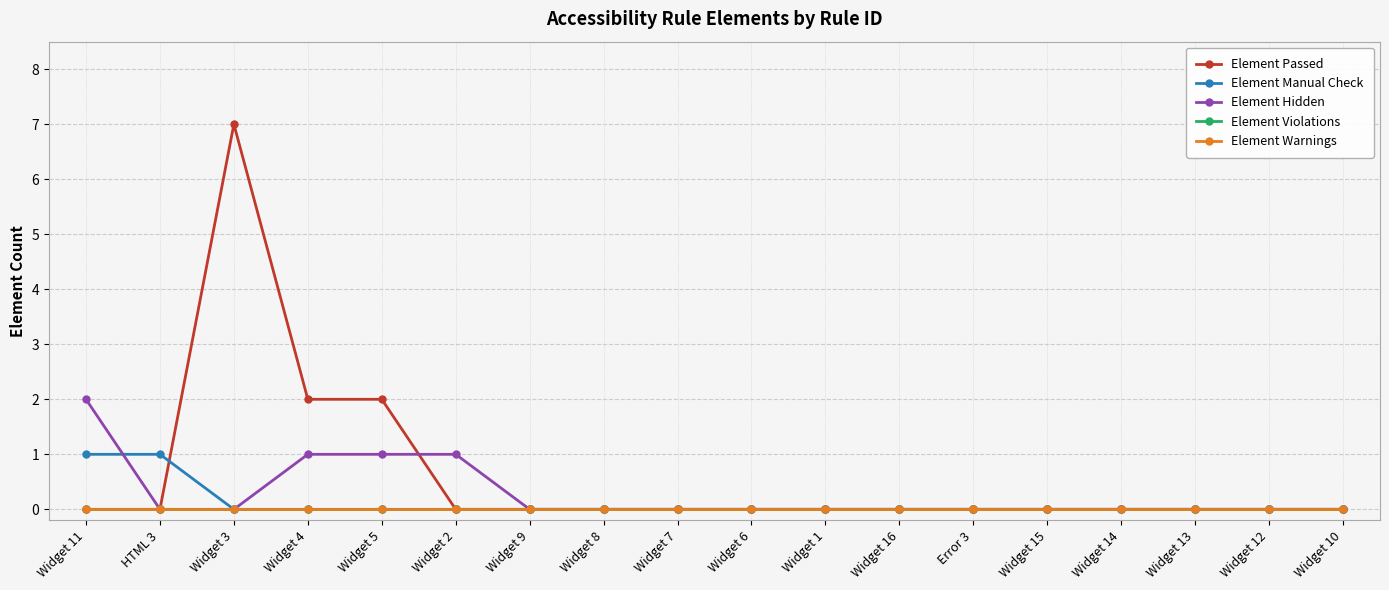

Does the chart display data point markers on the line(s)?

Yes